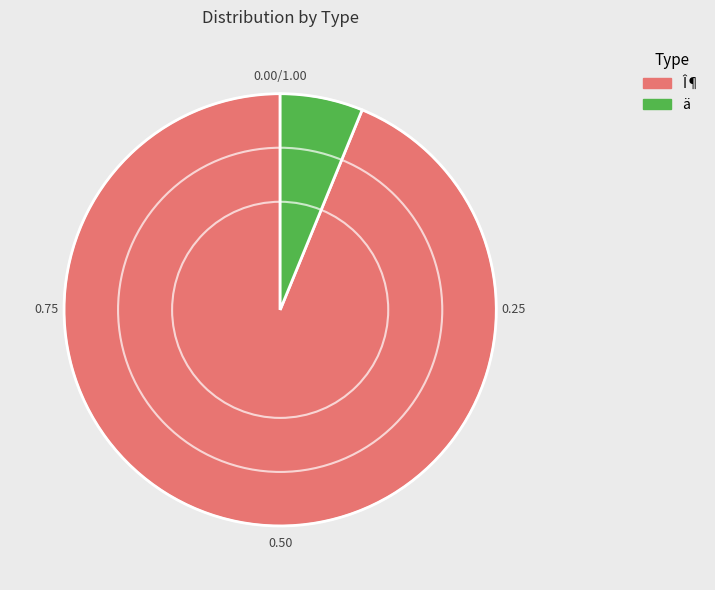

Count the number of slices in the pie.

2